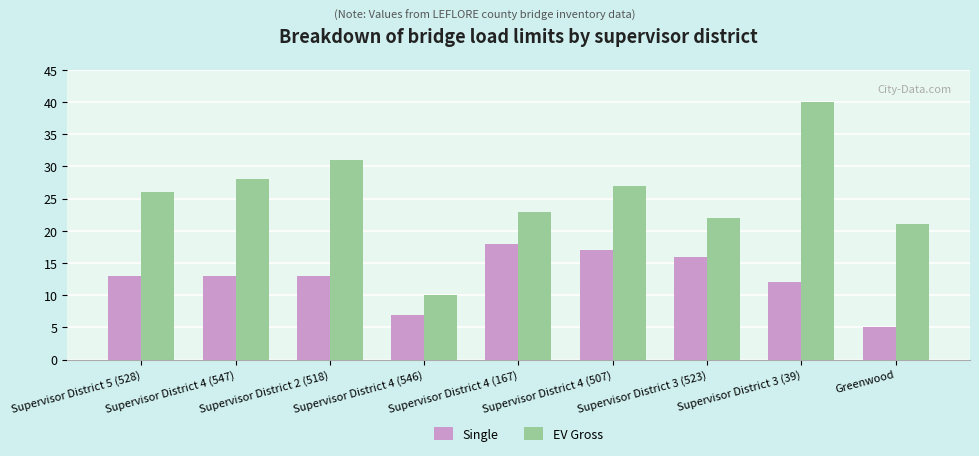

At Supervisor District 4 (547), list the series in order from largest to smallest.

EV Gross, Single